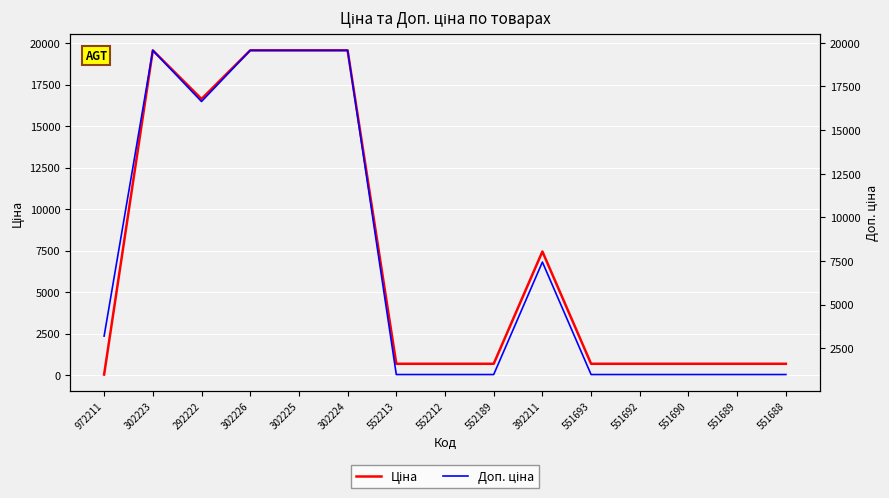

What is the difference between the maximum and minimum values in the Доп. ціна series?

18560.8